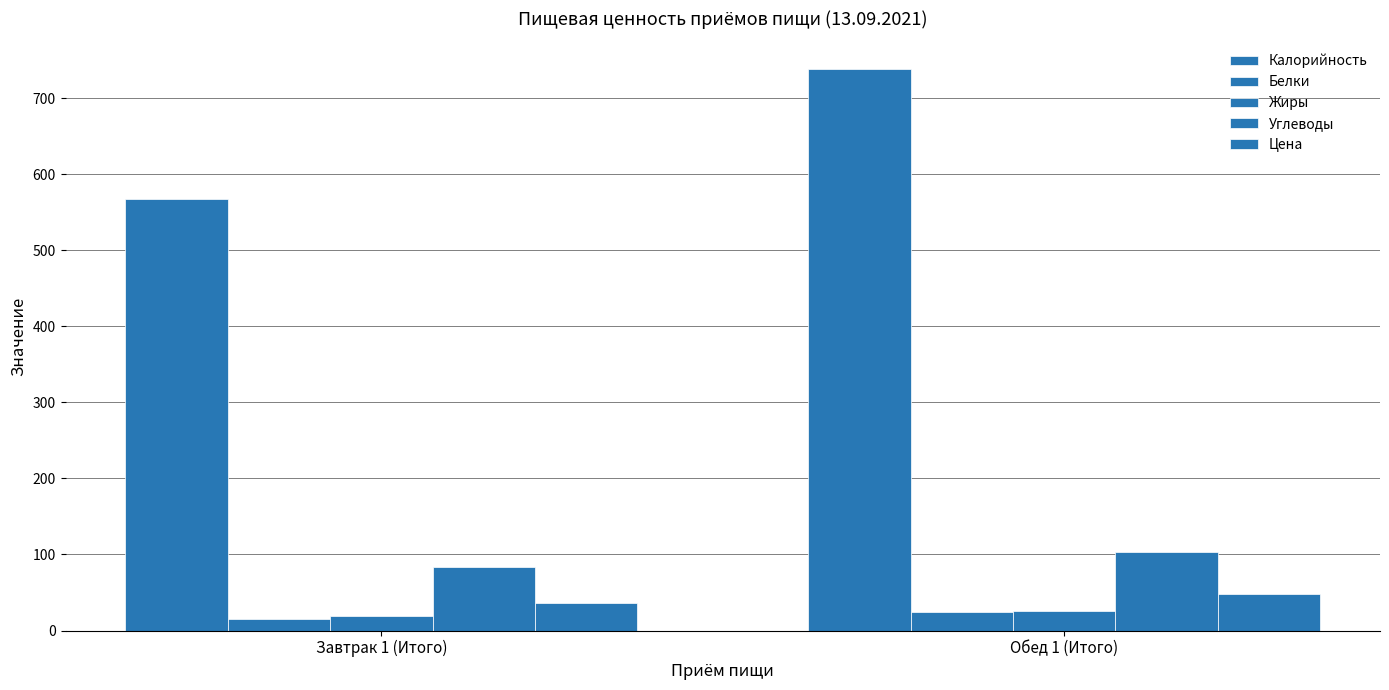

What is the spread (max minus min) of values at Завтрак 1 (Итого)?

552.3